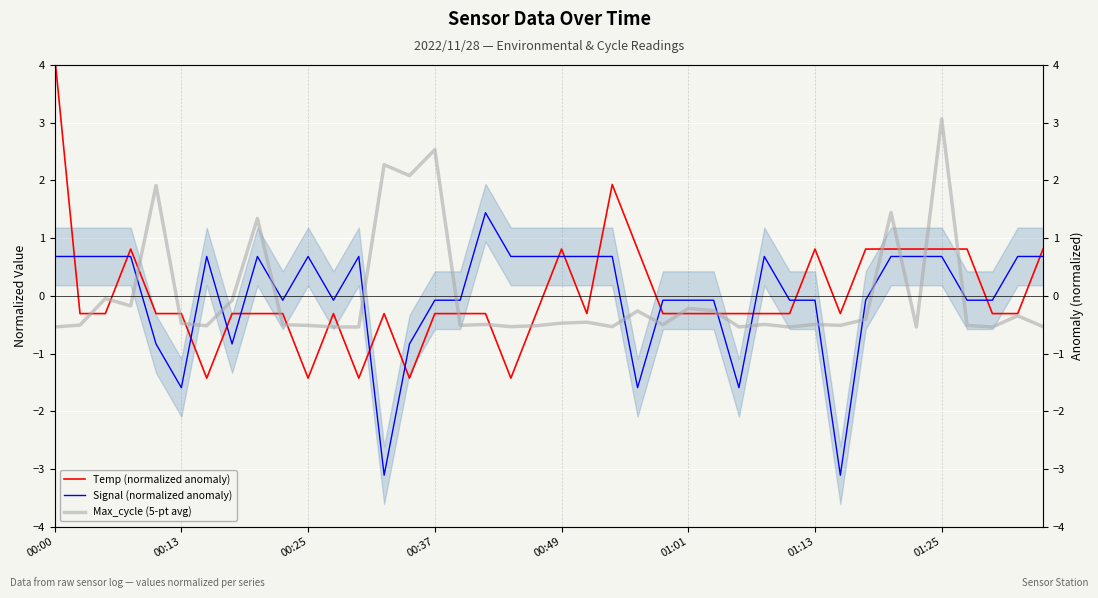

How many negative values does the Max_cycle (5-pt avg) series have?

33